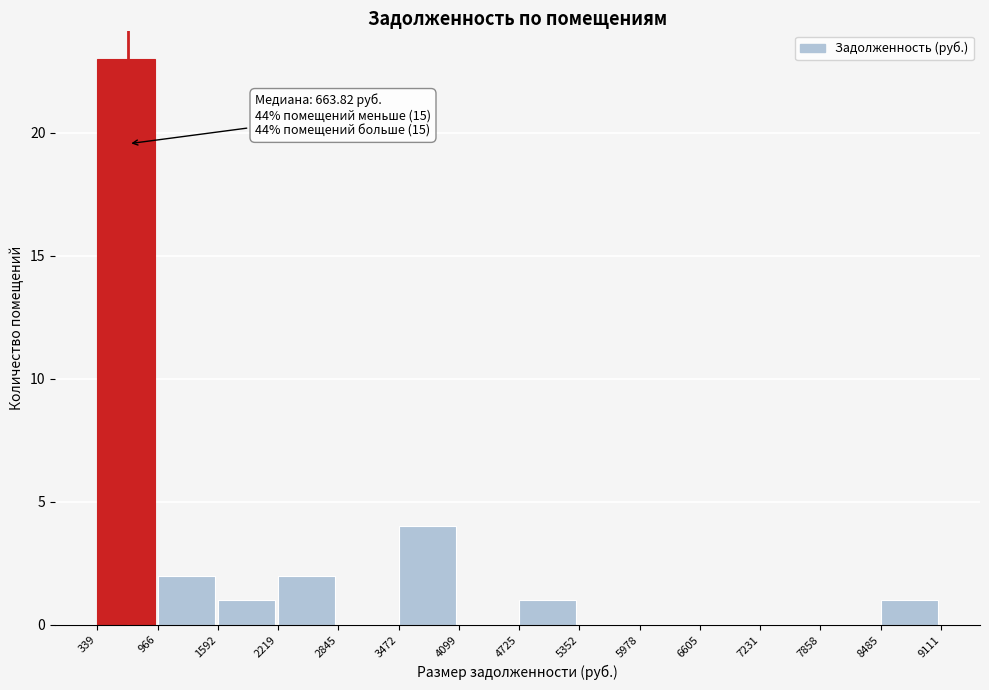

Over which range of the x-axis is the bar tallest?

339 to 966